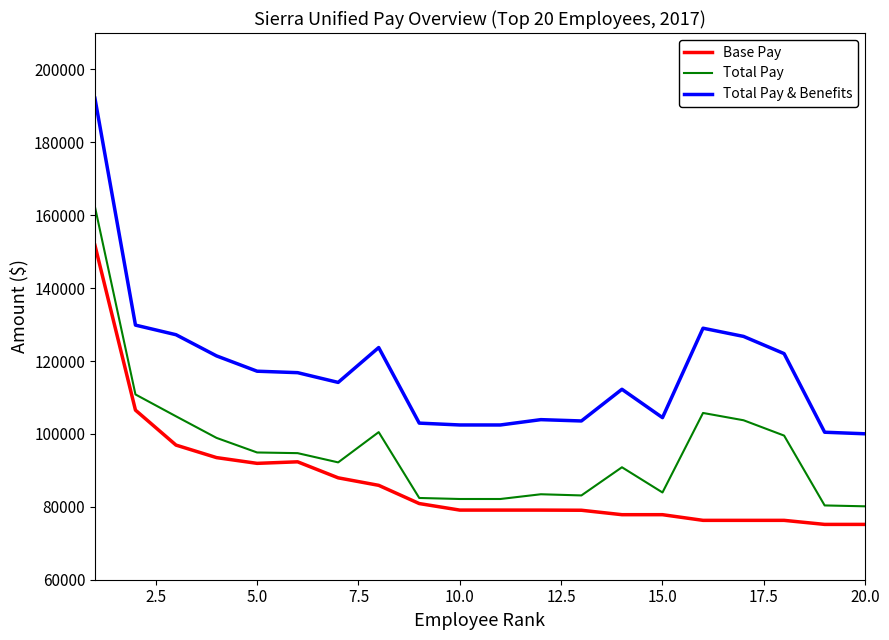

What is the difference between the second highest and minimum values in the Total Pay series?

30695.9